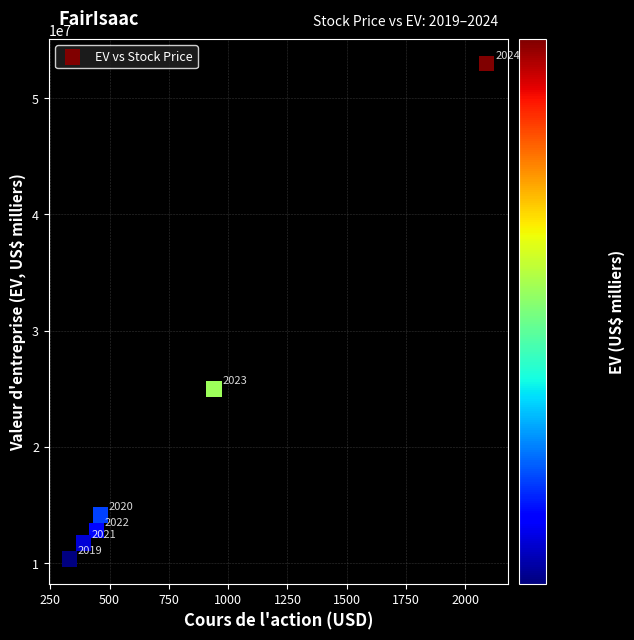

What is the range of Y values (max minus min)?

42644048